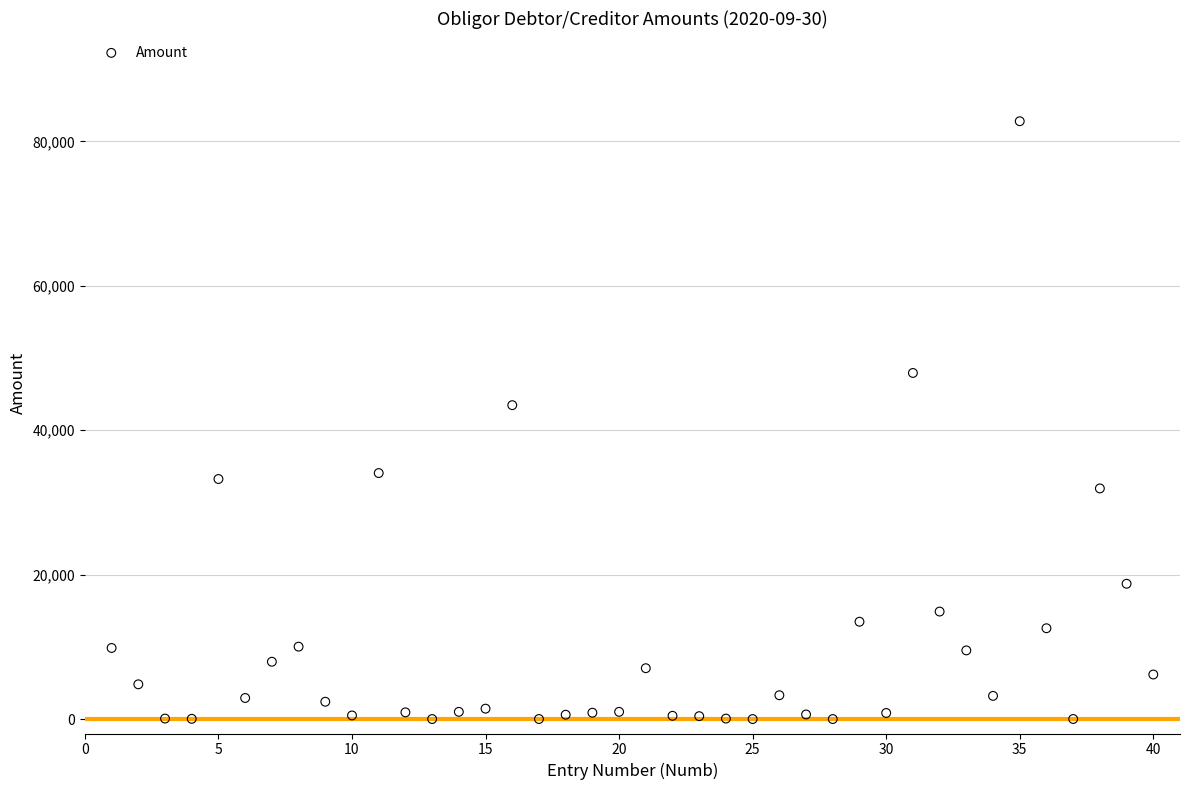

What Y value in the scatter plot is closest to 41393?

43467.1